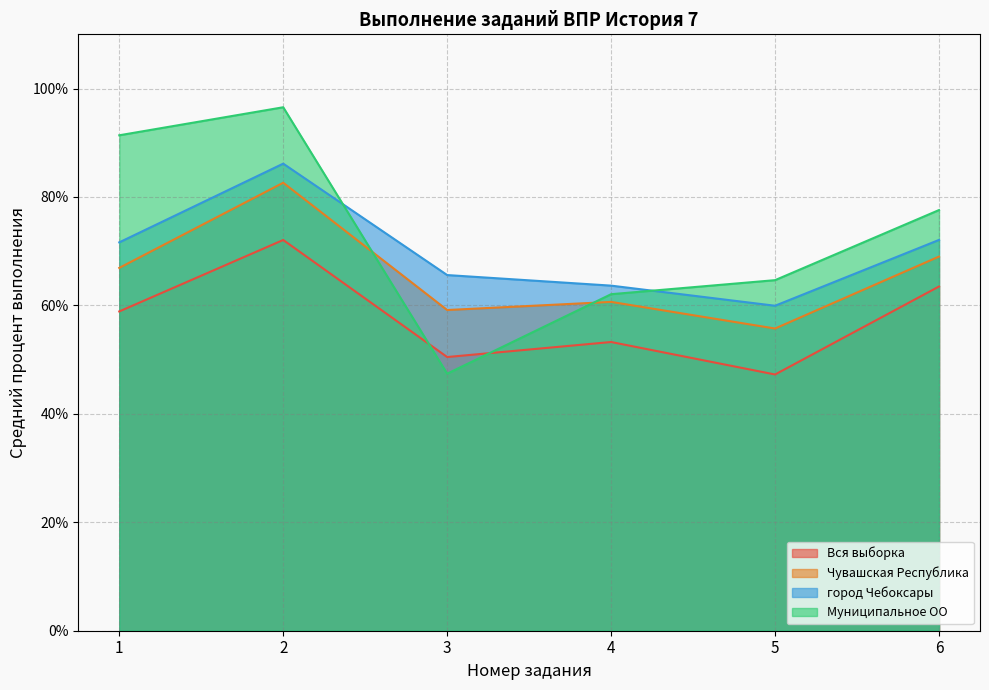

What is the spread (max minus min) of values at 2?

24.5